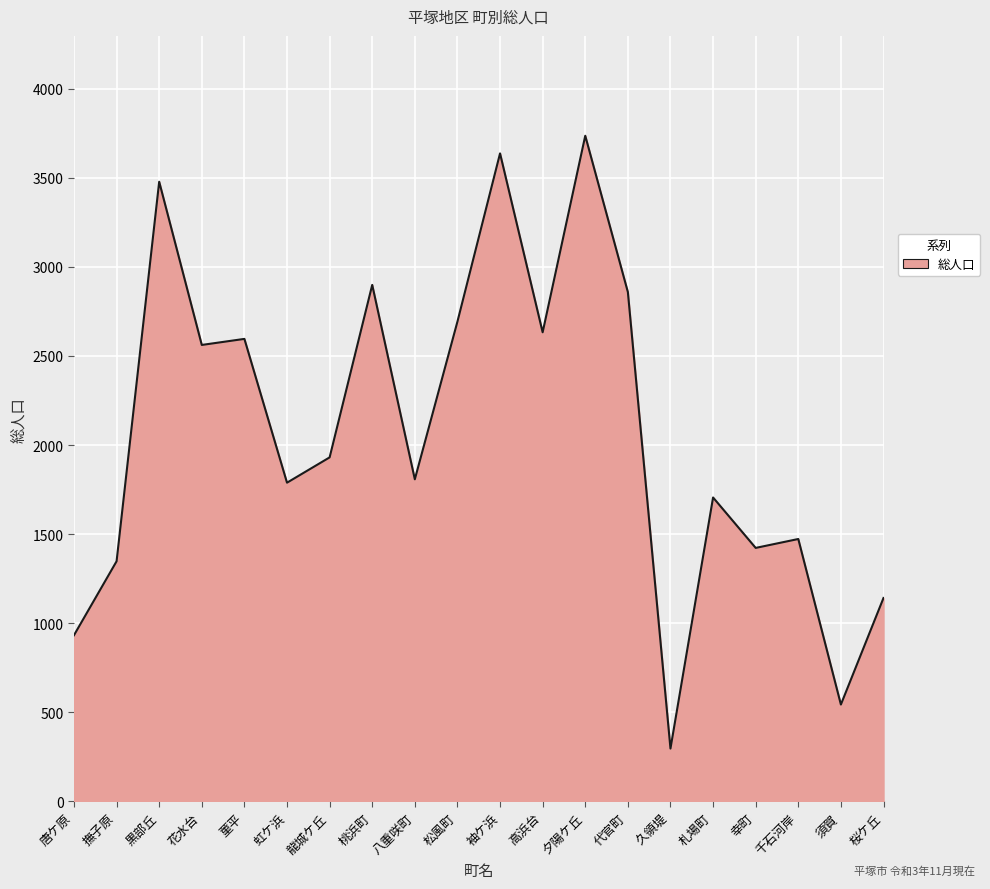

Which category has the highest value across all series?

夕陽ケ丘